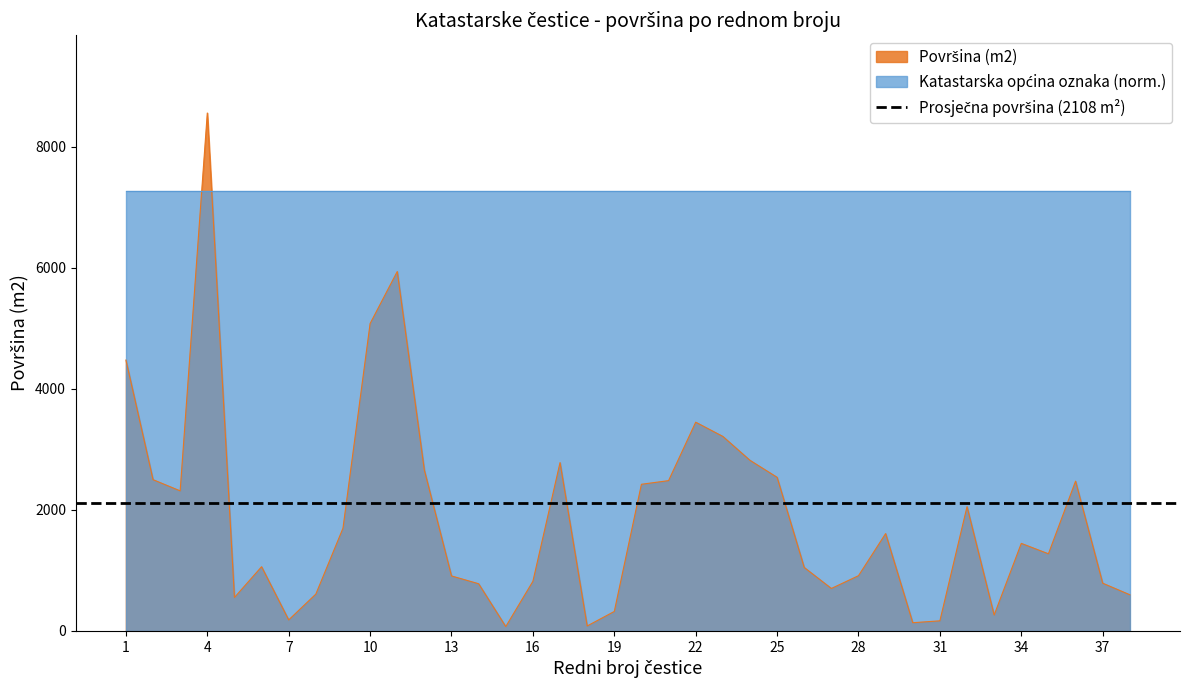

How many interior local valleys (lower than both neighbors) does the data have?

9